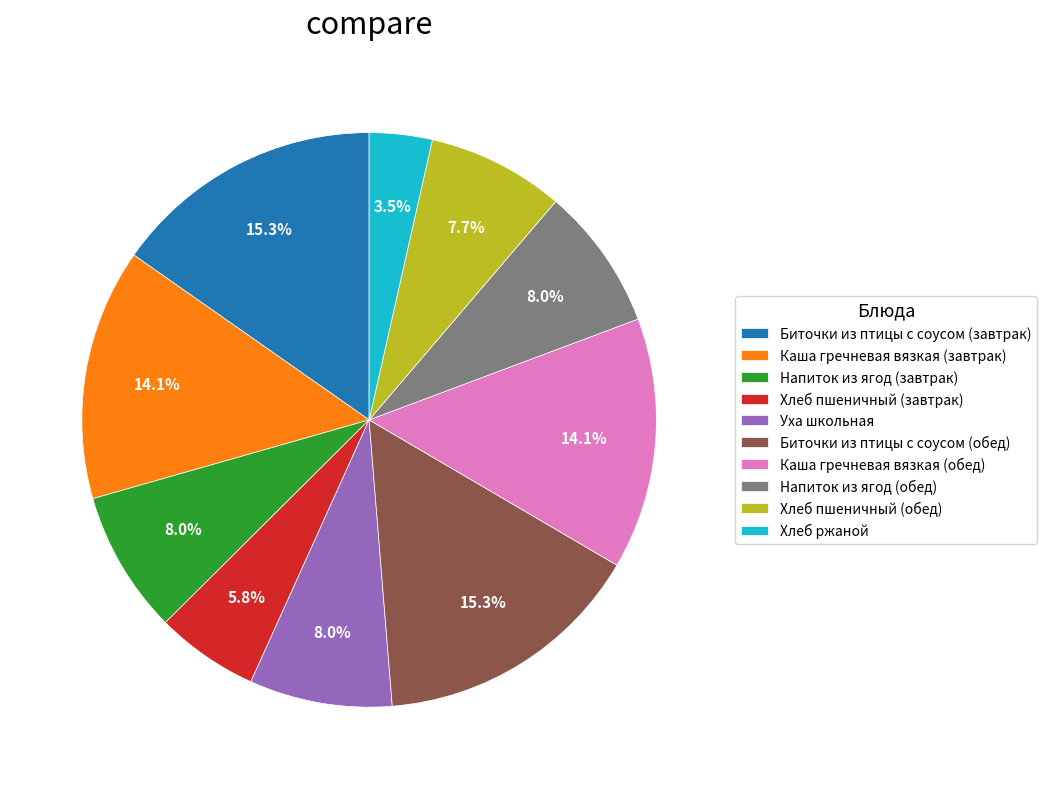

Count the number of slices in the pie.

10